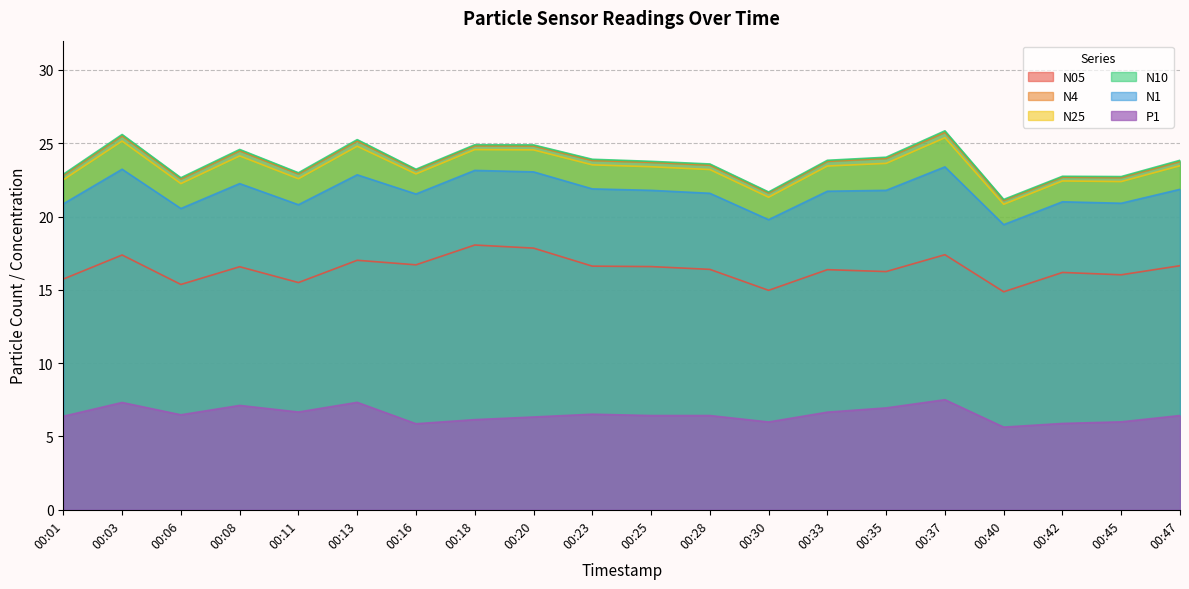

Which series has the largest range (max minus min)?

N10